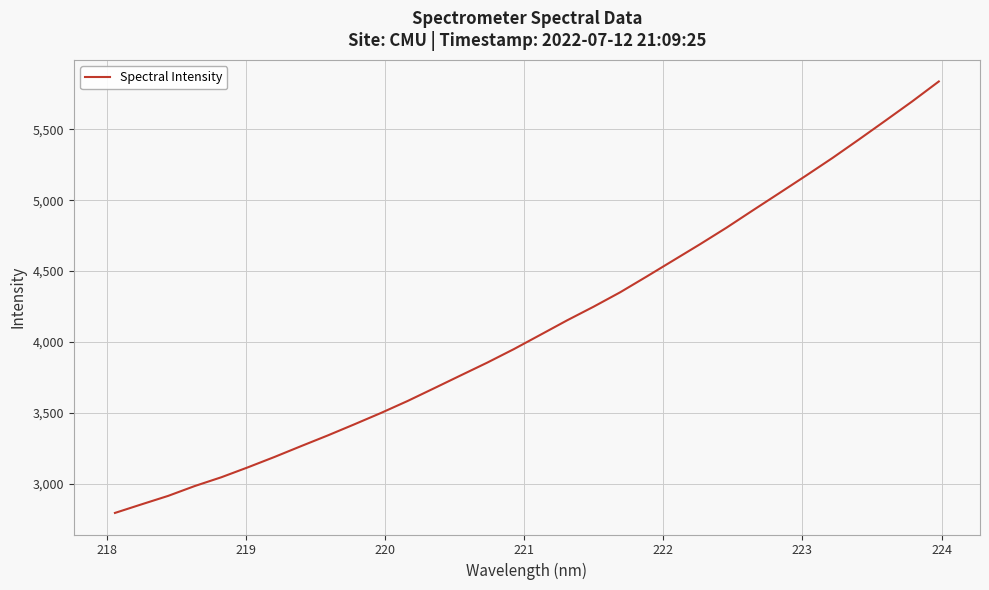

What is the difference between the maximum and minimum values?

3043.3